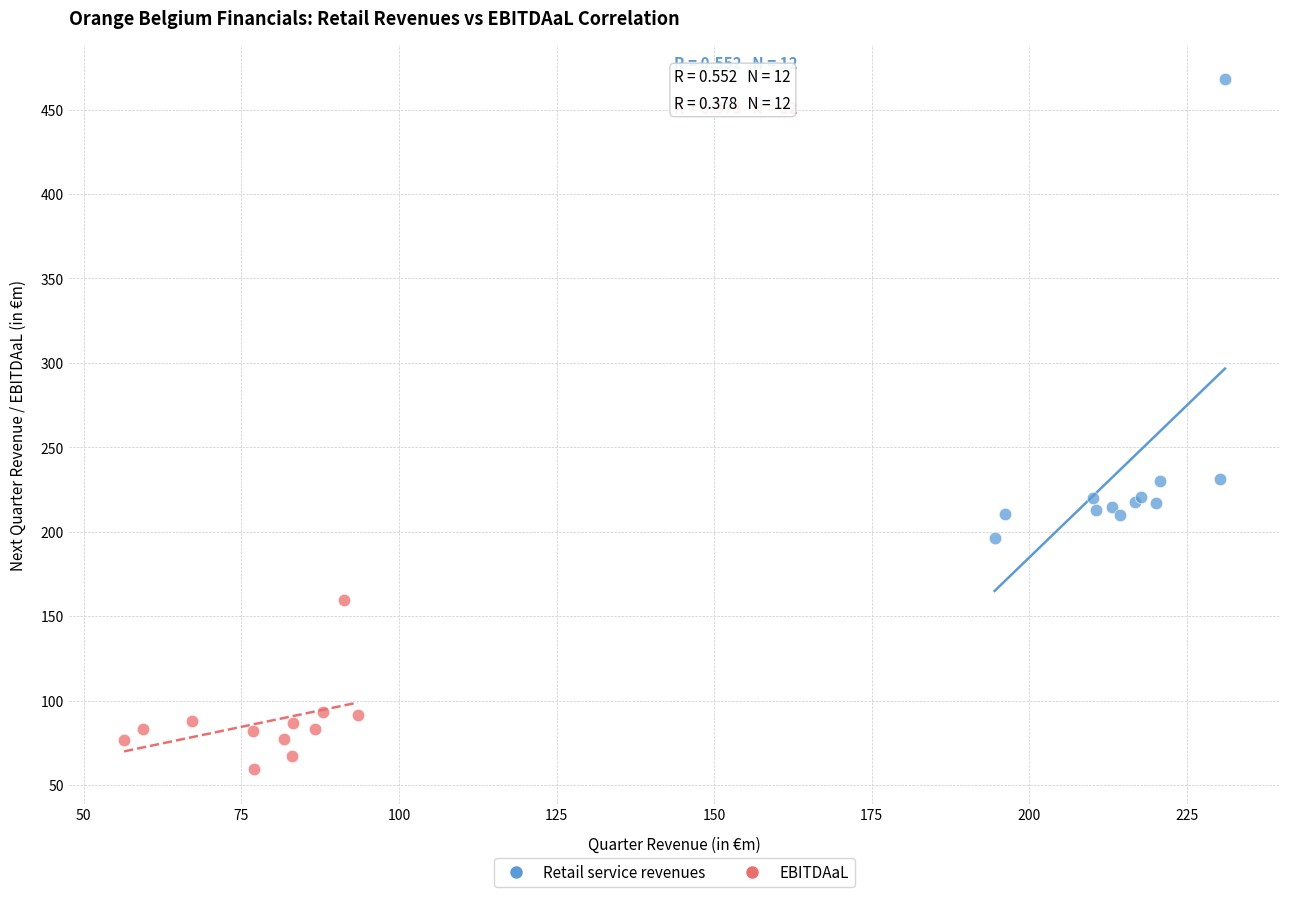

Which series reaches the minimum Y coordinate?

EBITDAaL